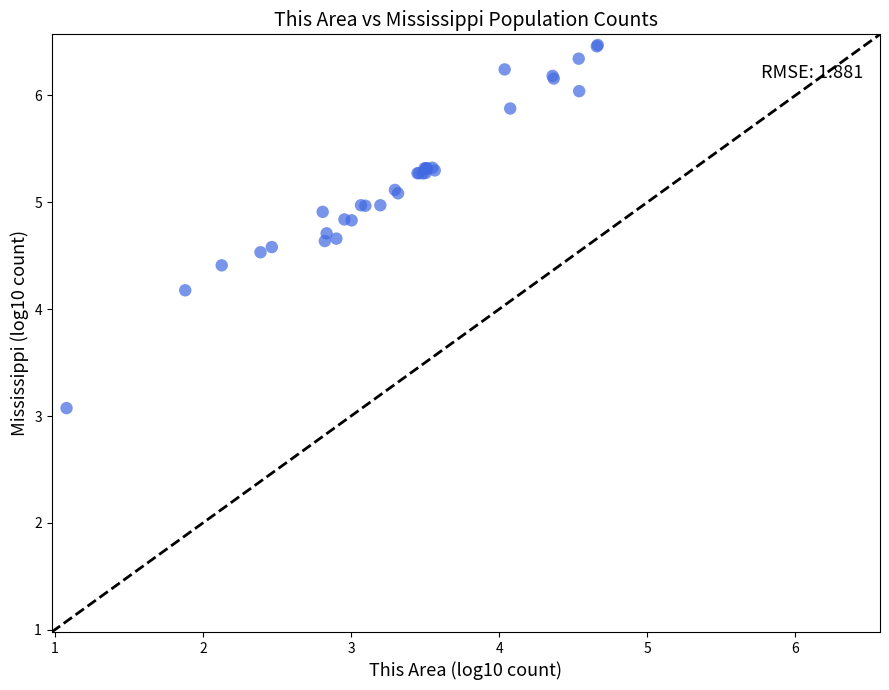

What Y value in the scatter plot is closest to 4?

4.2